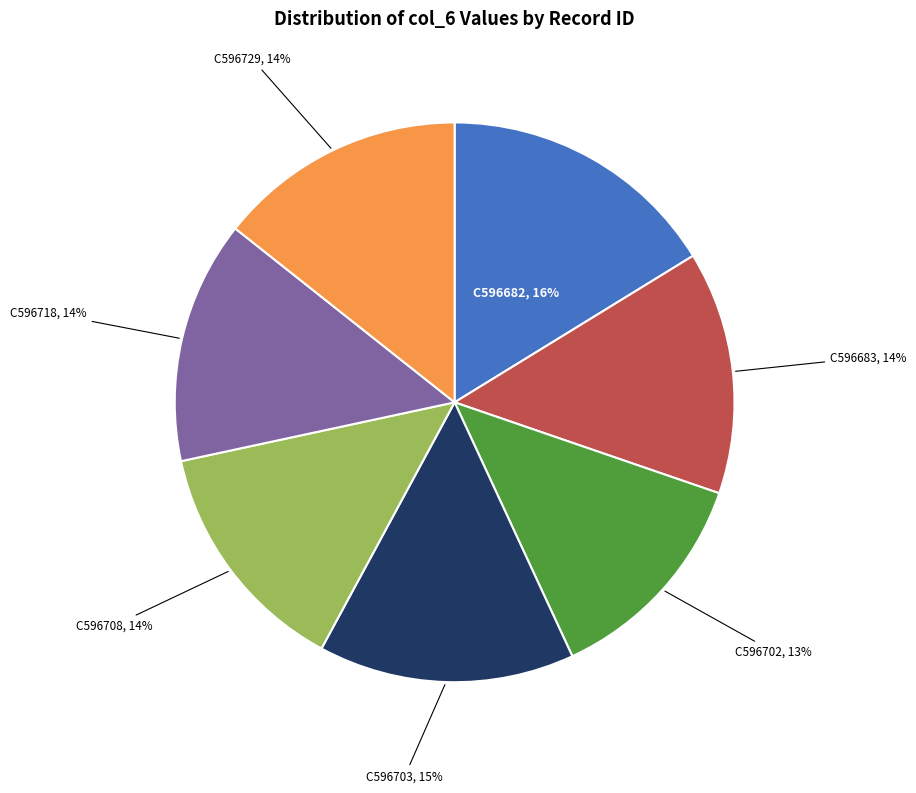

To the nearest percent, what is the average slice percentage?

14%